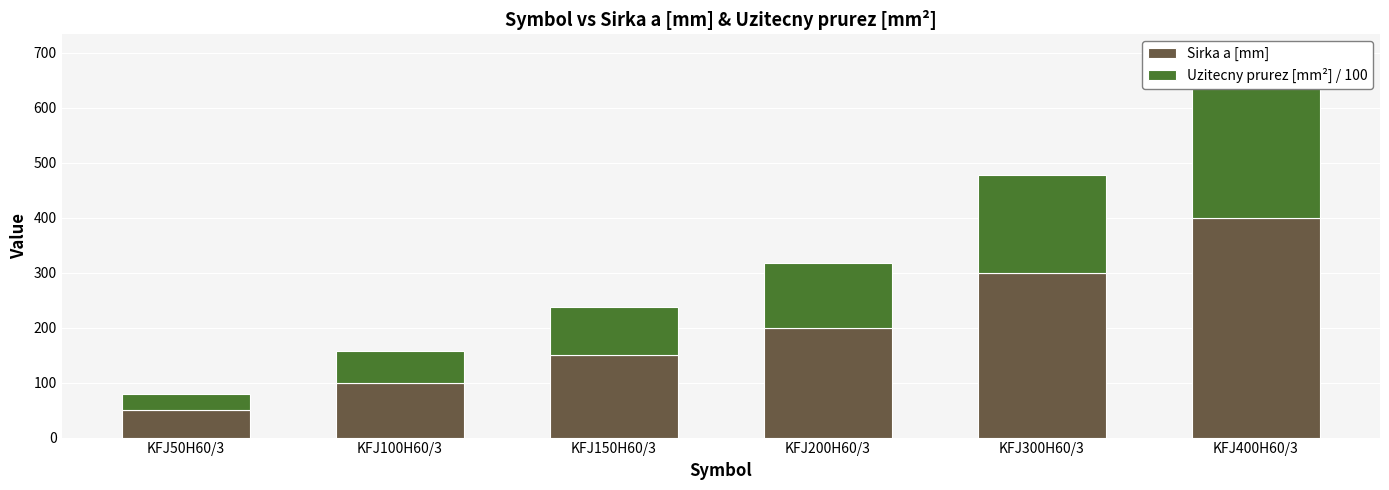

Between KFJ100H60/3 and KFJ300H60/3, which series saw the biggest shift?

Sirka a [mm]